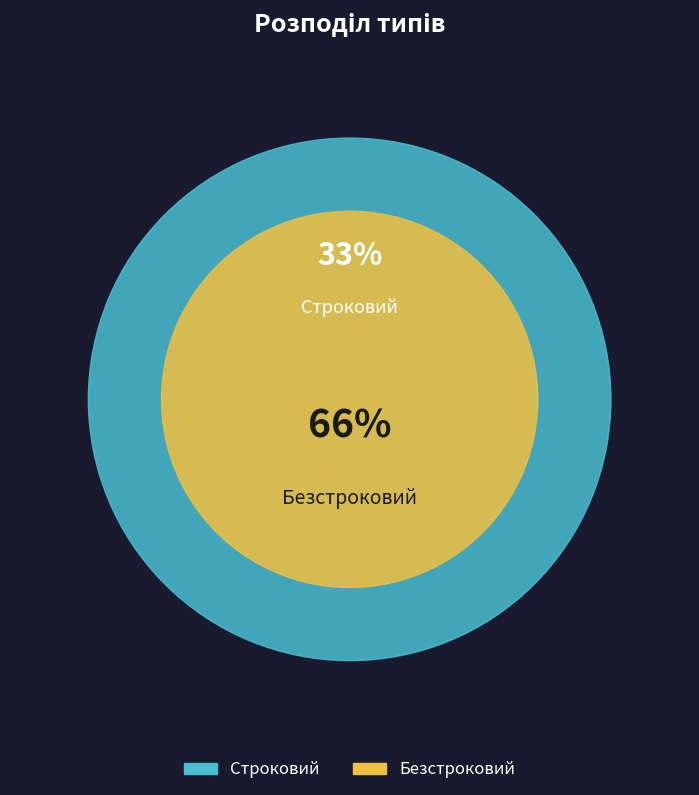

How many slices are in this pie chart?

2